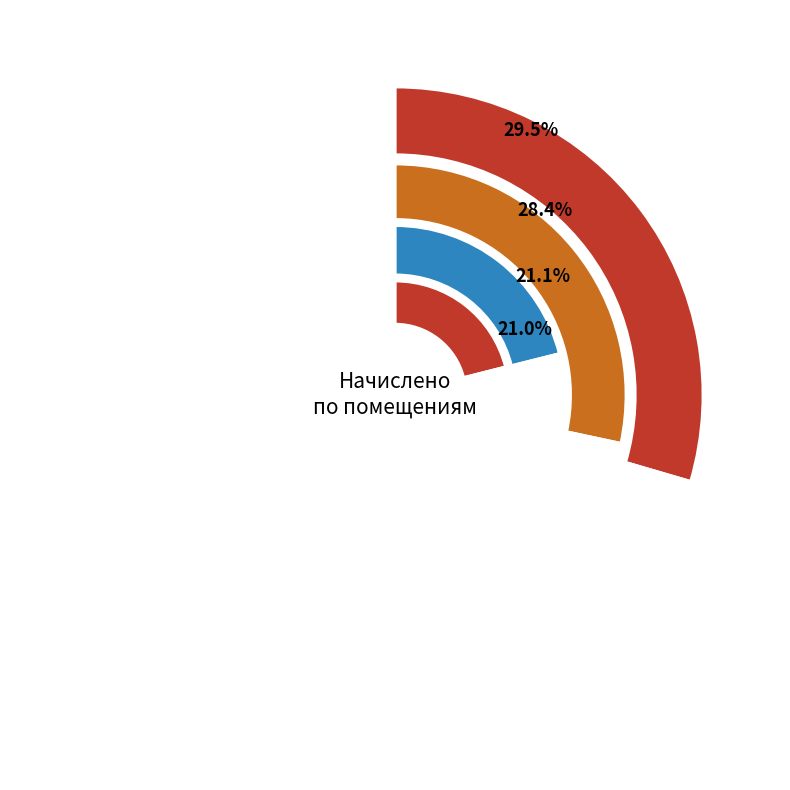

Approximately how many times larger is the value at 7 compared to 8?

1.0